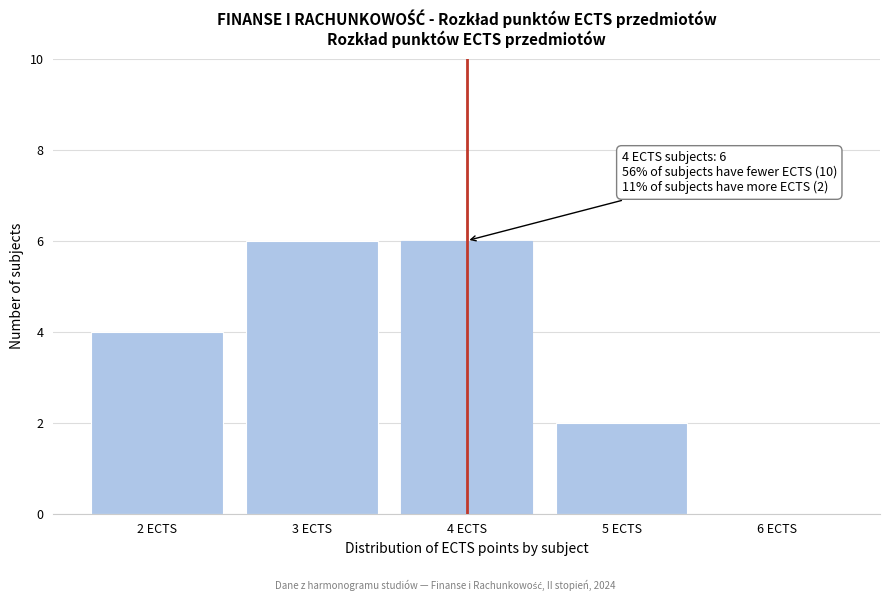

Reading left to right, transcribe all the data shown in this chart.

2 ECTS=4	3 ECTS=6	4 ECTS=6	5 ECTS=2	6 ECTS=0